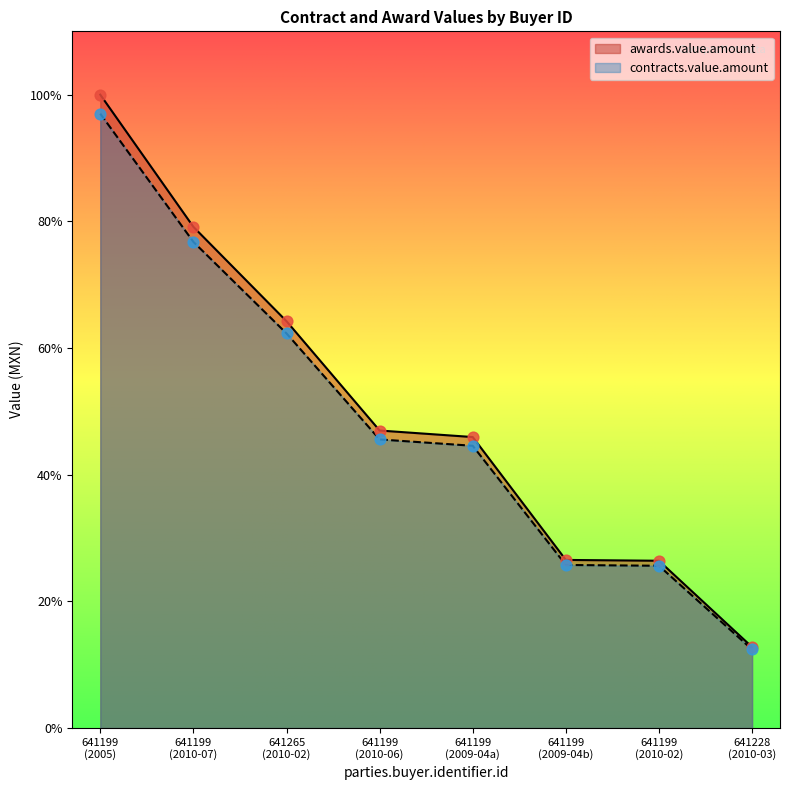

At how many categories does at least one series exceed 89060?

2